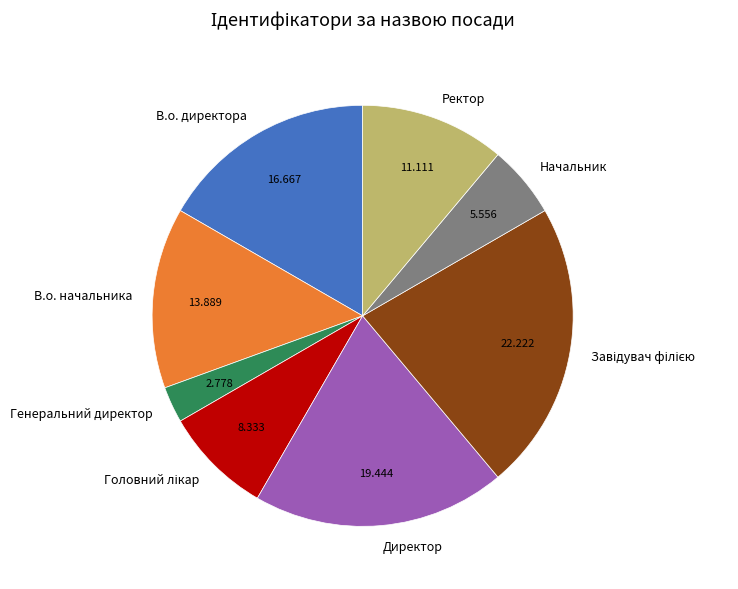

Do В.о. директора and Генеральний директор together represent more than half of the pie?

No